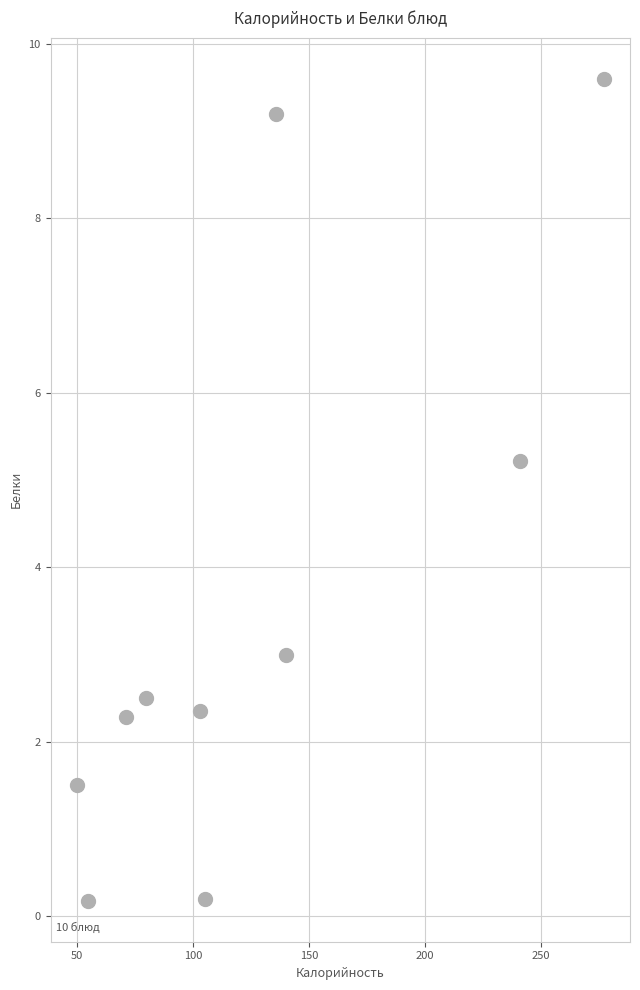

What is the average X value?

125.8